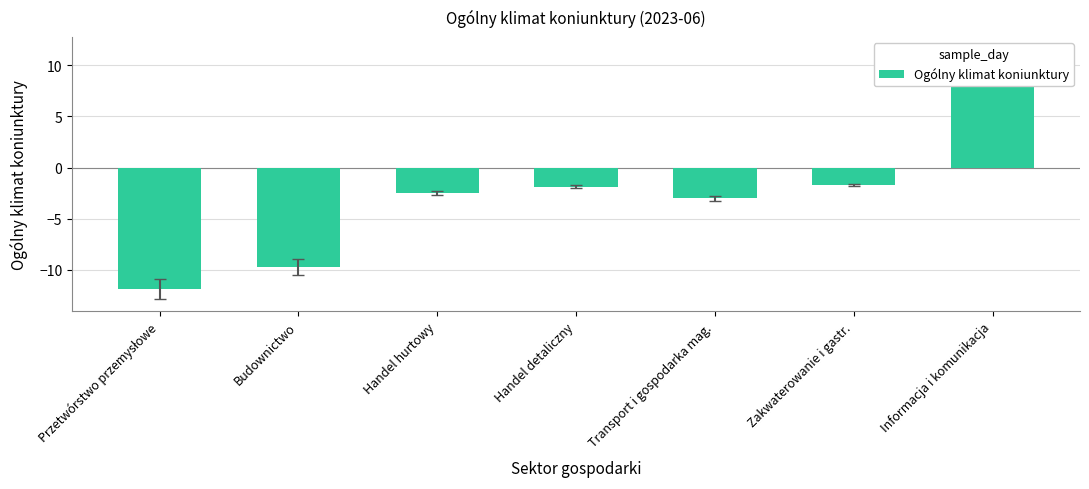

Rank the categories by value from lowest to highest.

Przetwórstwo przemysłowe, Budownictwo, Transport i gospodarka mag., Handel hurtowy, Handel detaliczny, Zakwaterowanie i gastr., Informacja i komunikacja